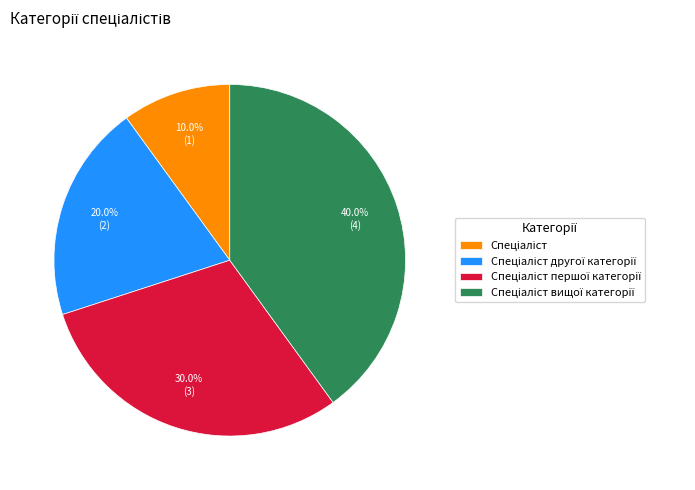

Is there a majority slice in this chart?

No